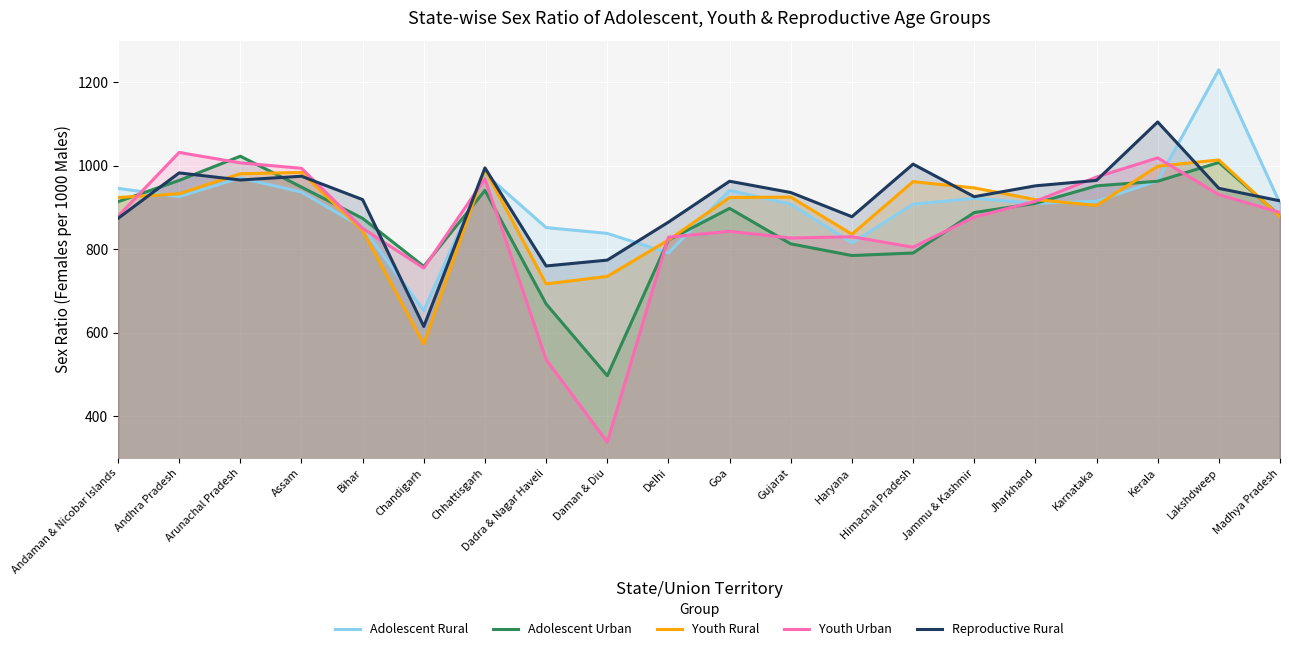

Is it true that Youth Urban equals 1174 at Delhi?

False